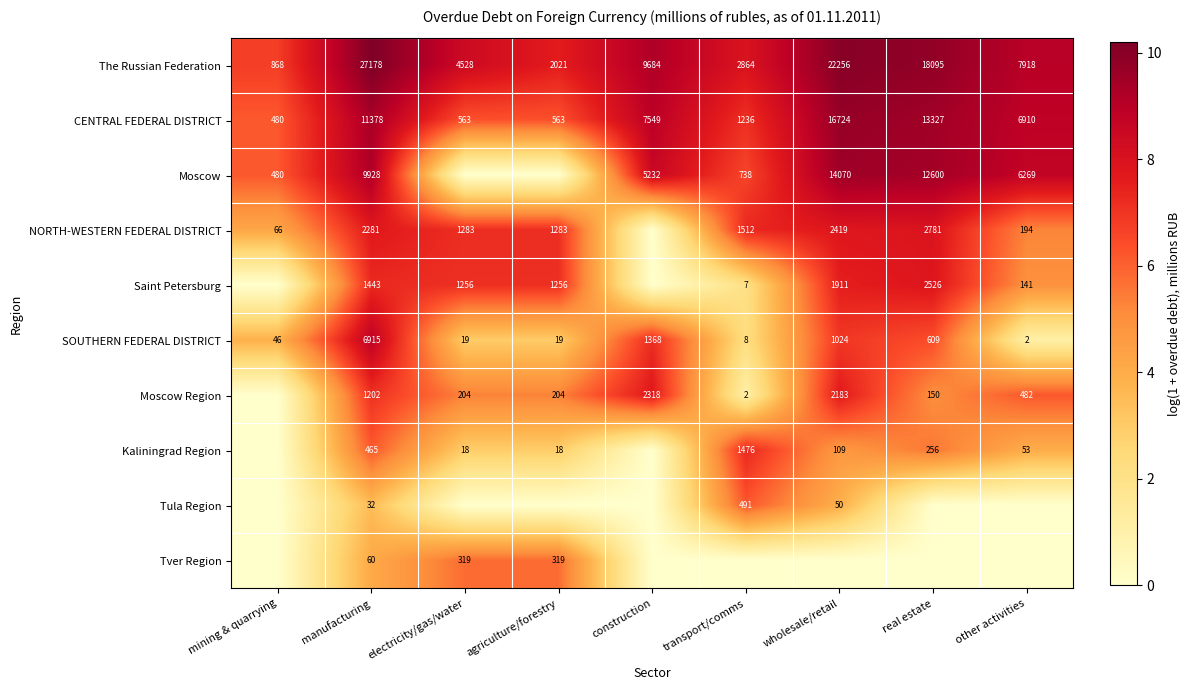

What is the minimum value for CENTRAL FEDERAL DISTRICT?

480